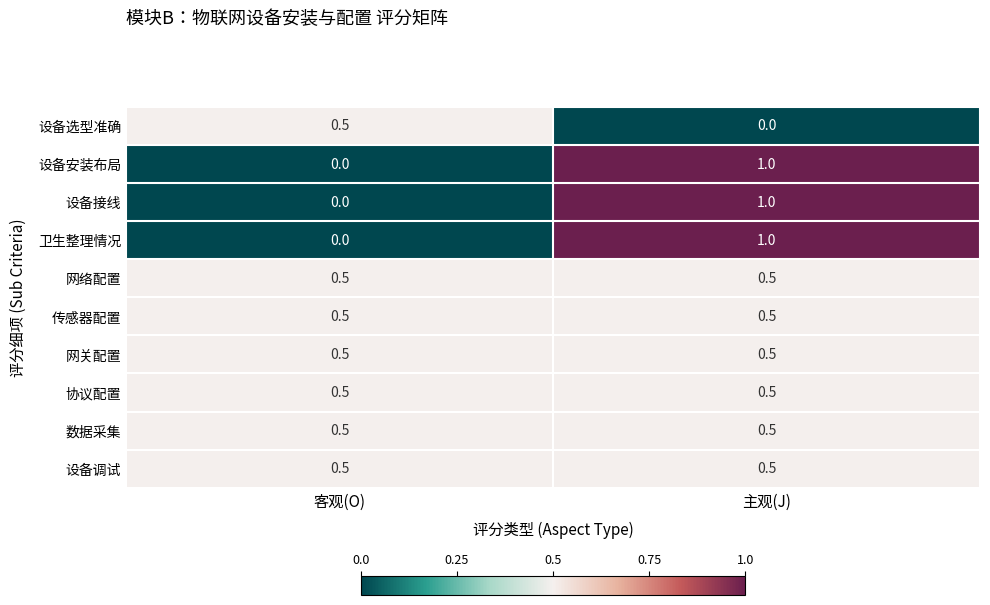

What is the difference between the maximum and minimum values in the 设备接线 series?

1.0